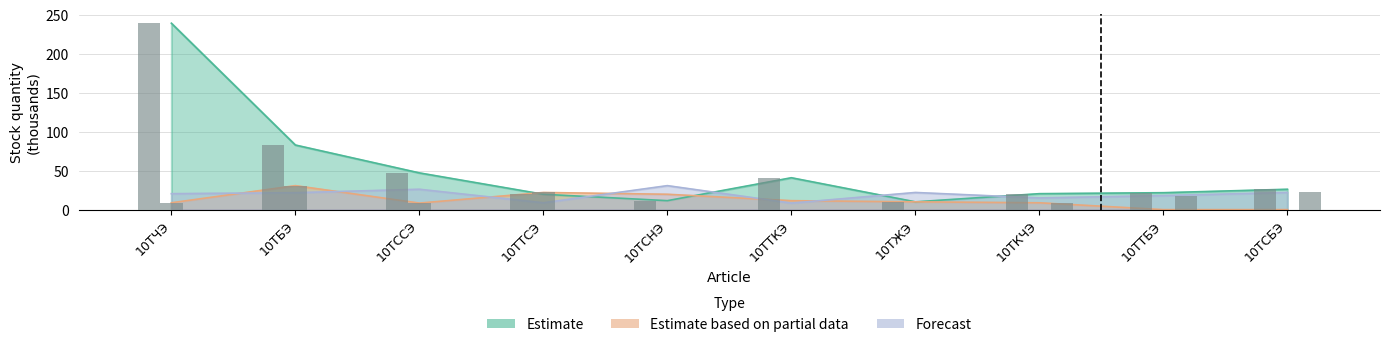

Which series has the largest range (max minus min)?

Estimate